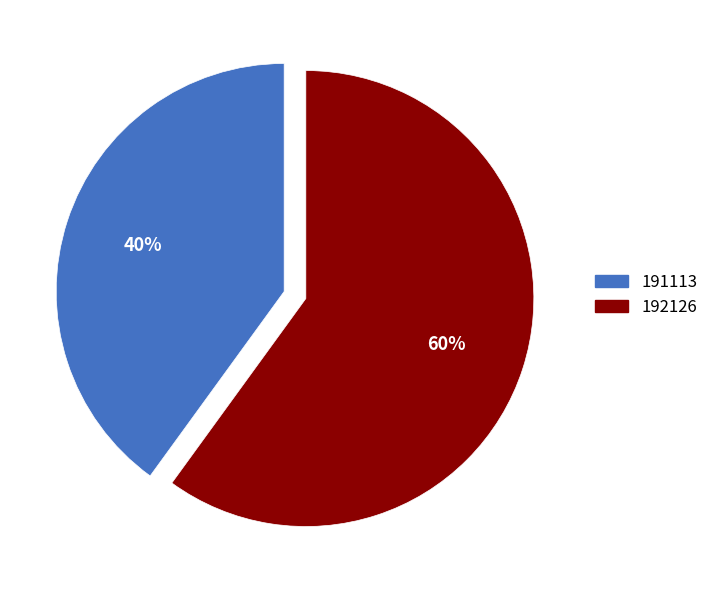

How many segments does this pie chart have?

2